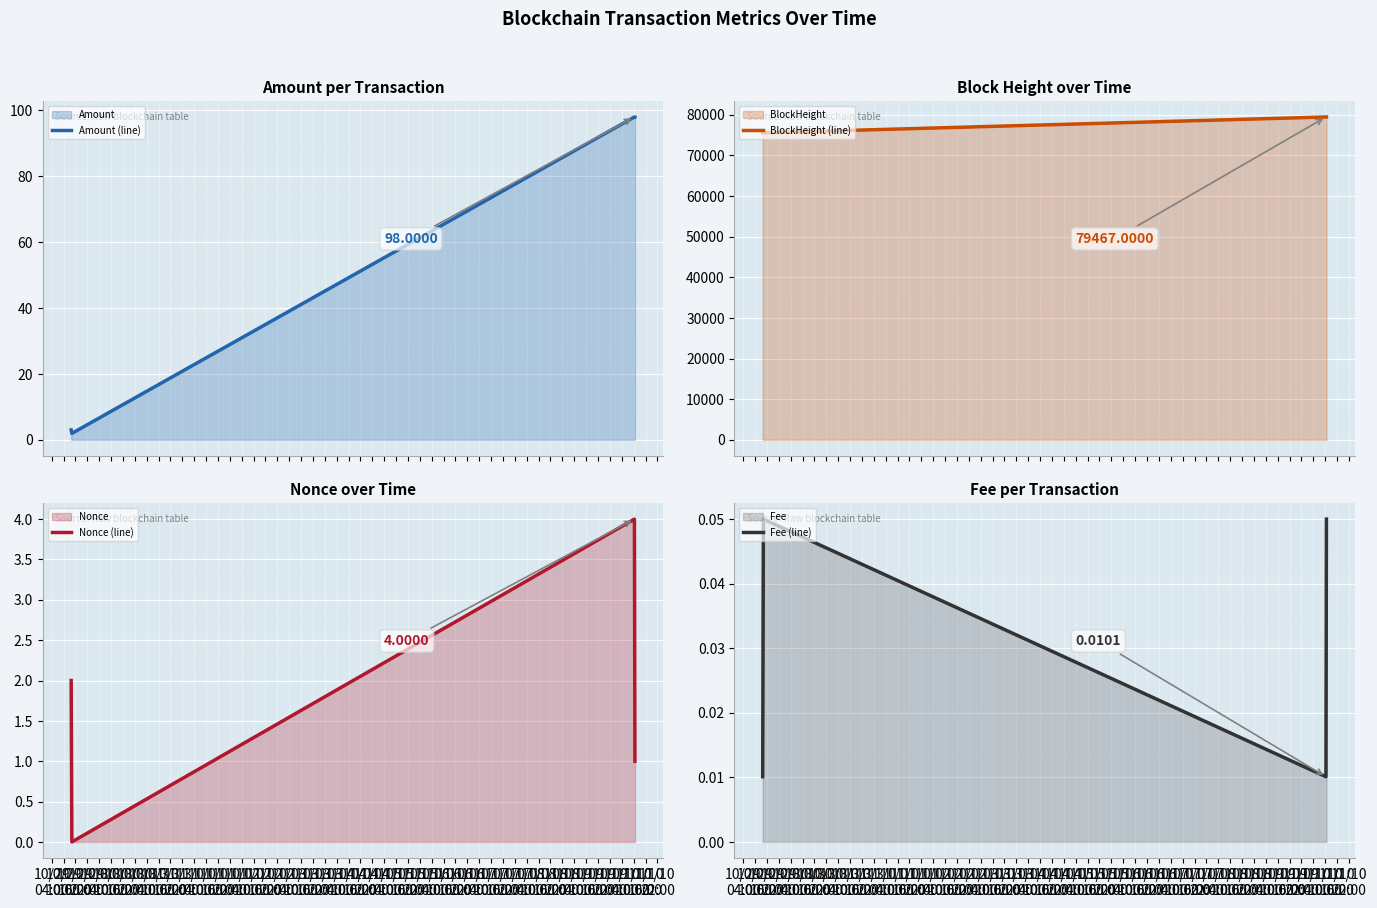

In Fee (line), how many points are lower than both neighbors (excluding endpoints)?

1